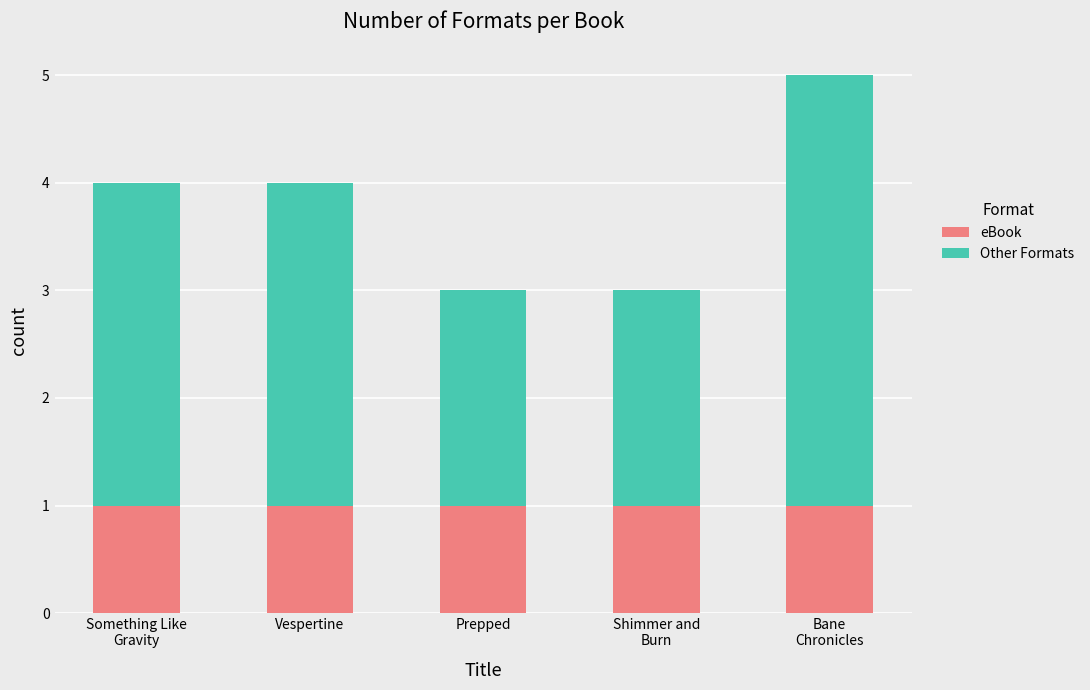

What is the sum of all eBook values?

5